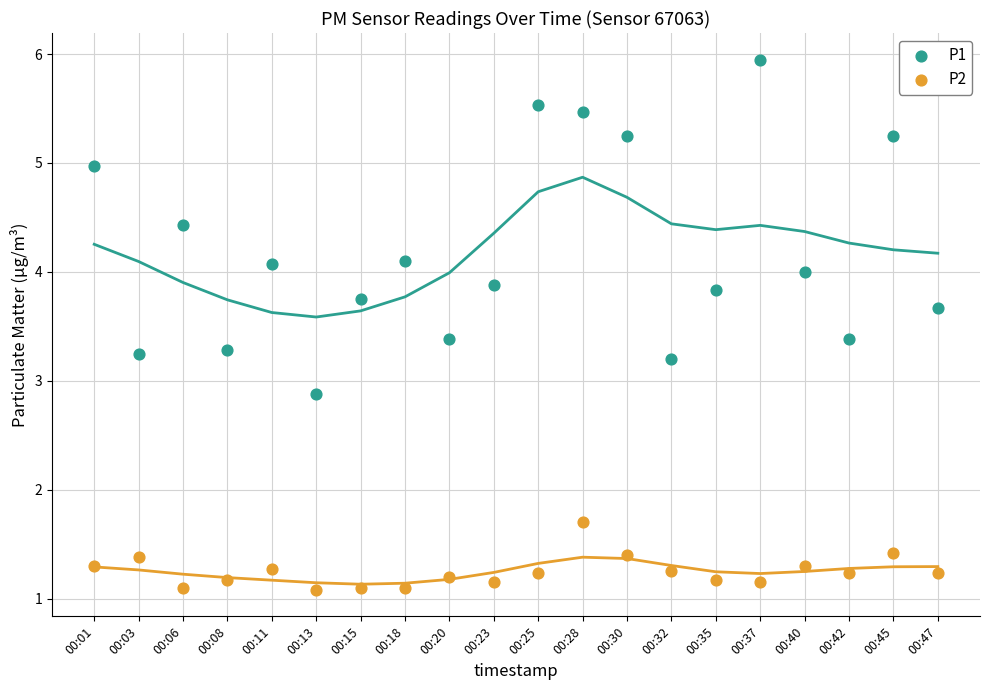

What are all the series names shown in the legend?

P1, P2